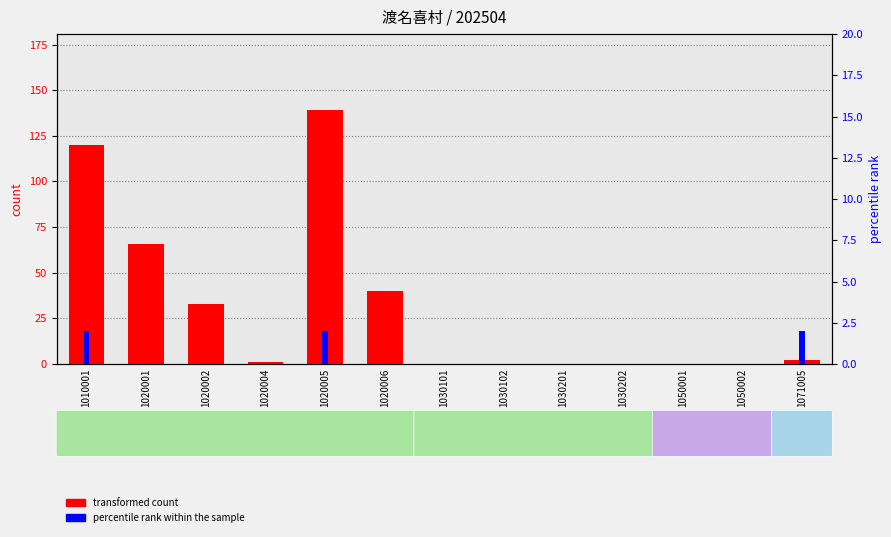

List the series in order of their peak value, lowest first.

percentile rank within the sample, transformed count